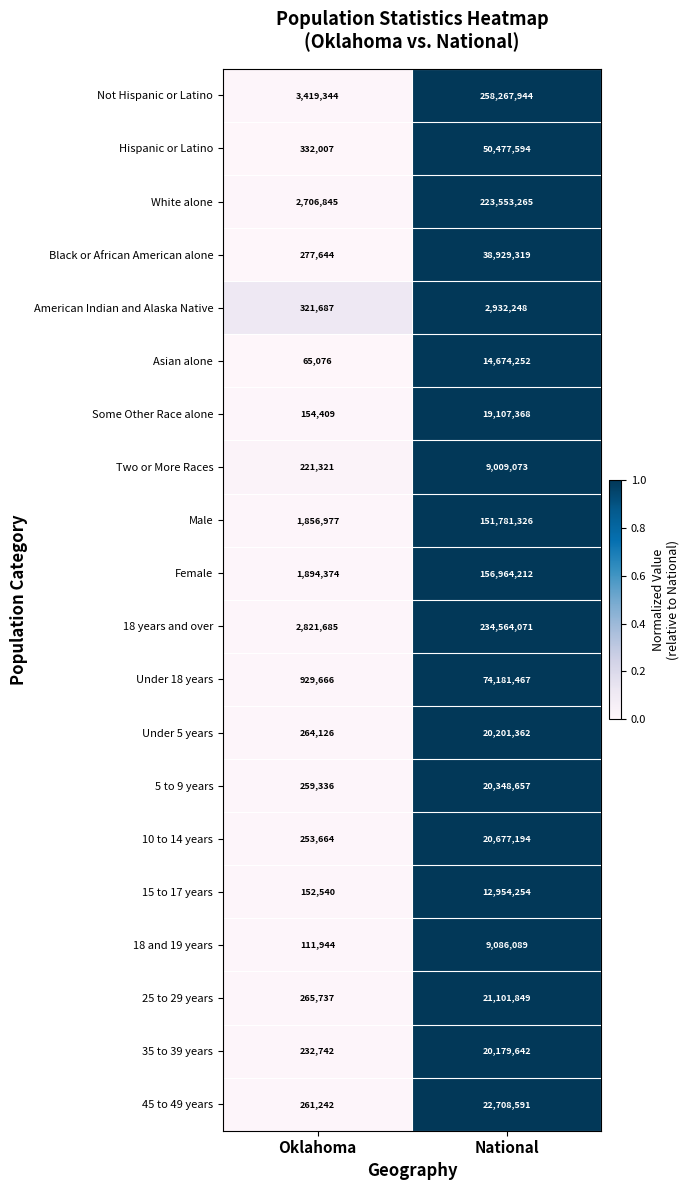

True or false: Some Other Race alone has a value of 154409 at Oklahoma.

True